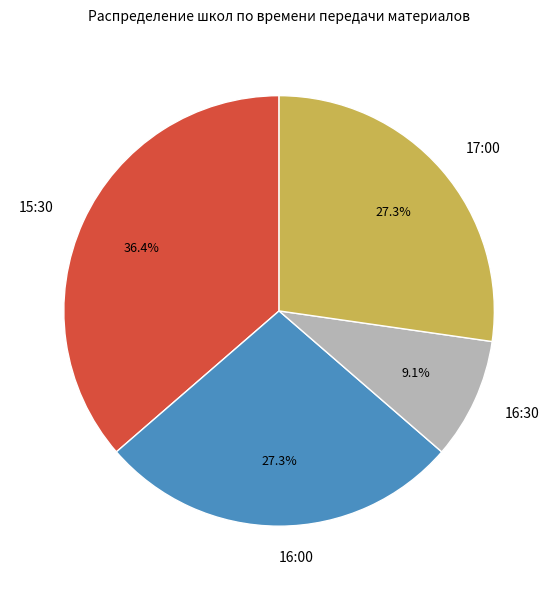

Does 16:00 represent more than half of the total?

No